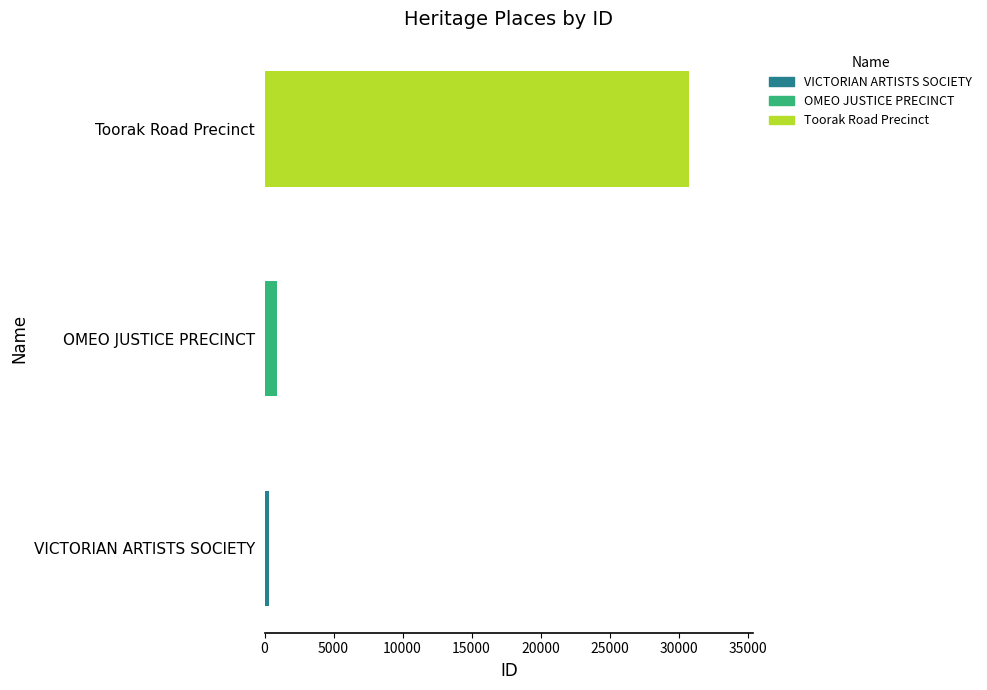

How many data points does each series have?

3